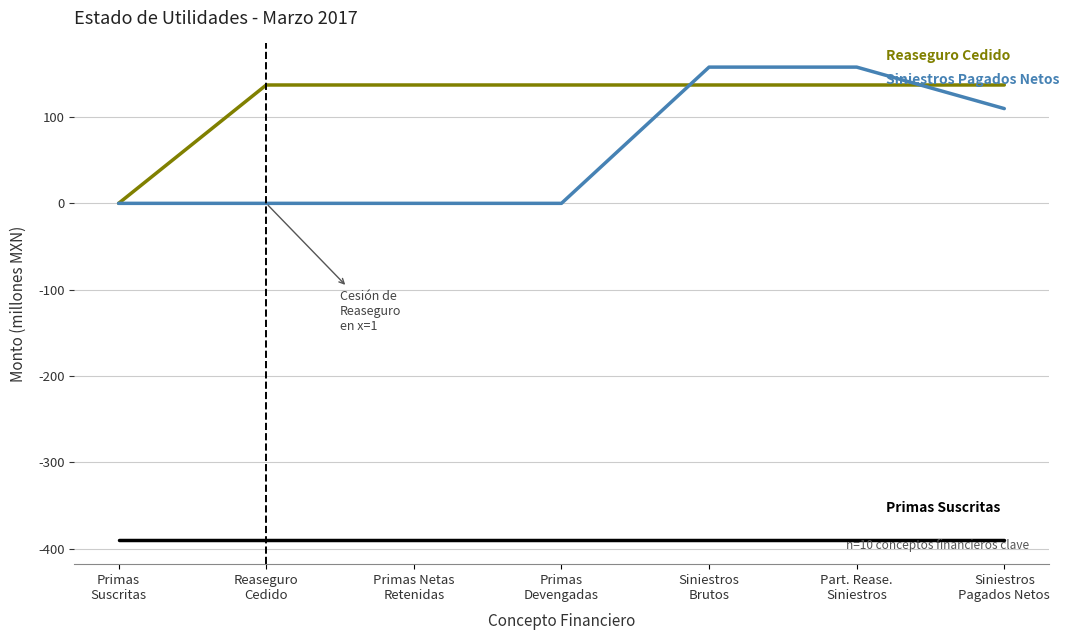

What is the minimum value shown in the chart?

-390.7